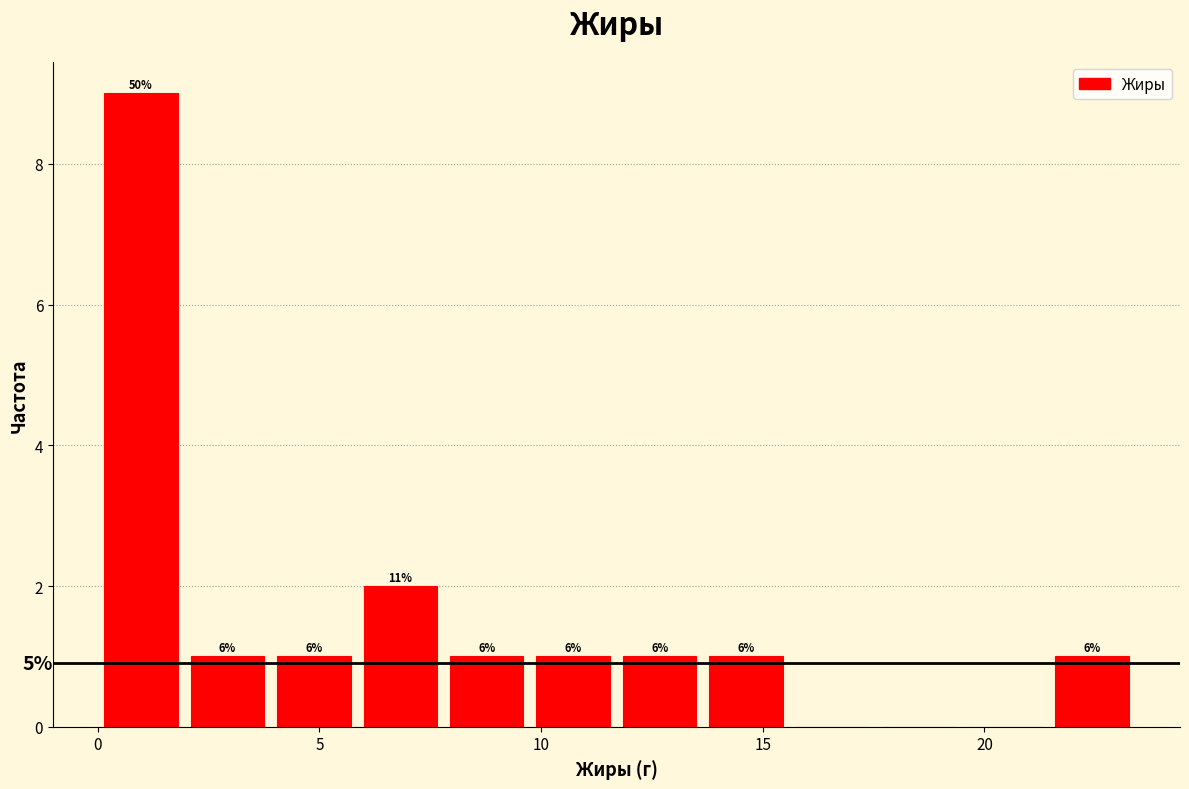

Around what value on the x-axis is the tallest bar? Give the approximate position of its centre, as read against the axis.

1.0